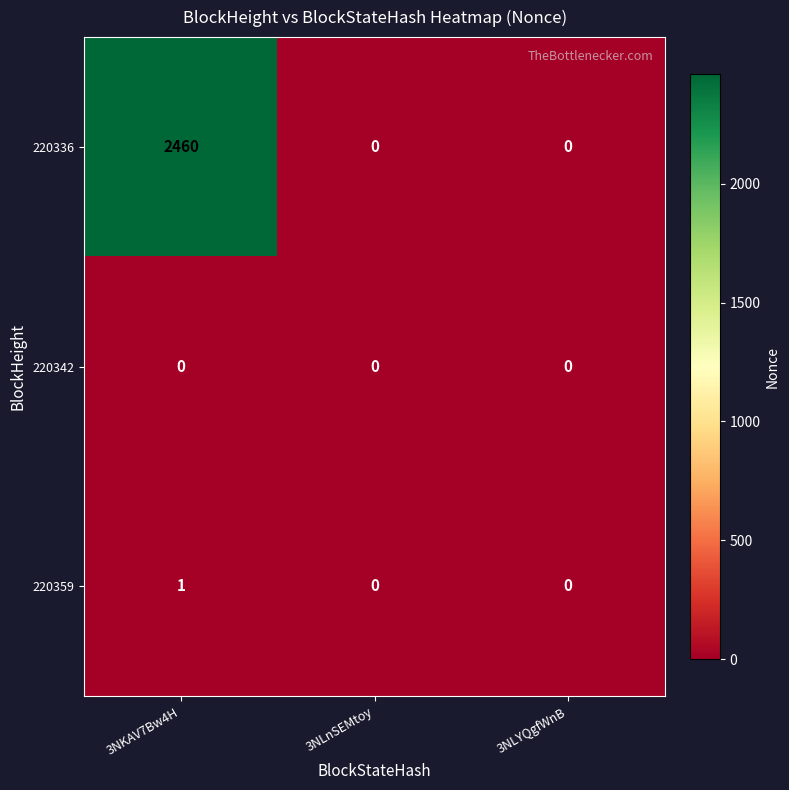

At which category is the sum across all series the highest?

3NKAV7Bw4H